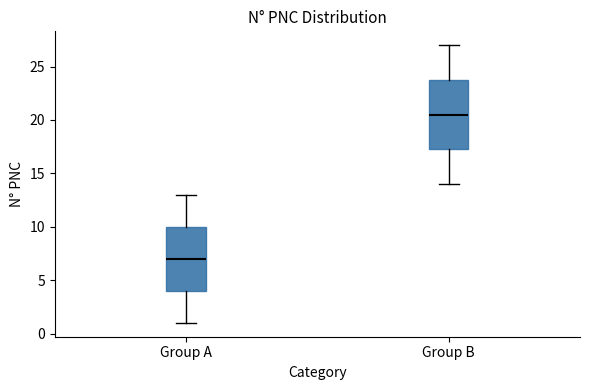

Reading left to right, read every box against the y-axis: the position of its median line, the range the box covers, and the ends of its whiskers. The values are not printed on the chart, so give them approximately, as read against the axis.

Group A: median 7.0, box 4.0 to 10.0, whiskers 1.0 to 13.0
Group B: median 20.5, box 17.5 to 24.0, whiskers 14.0 to 27.0